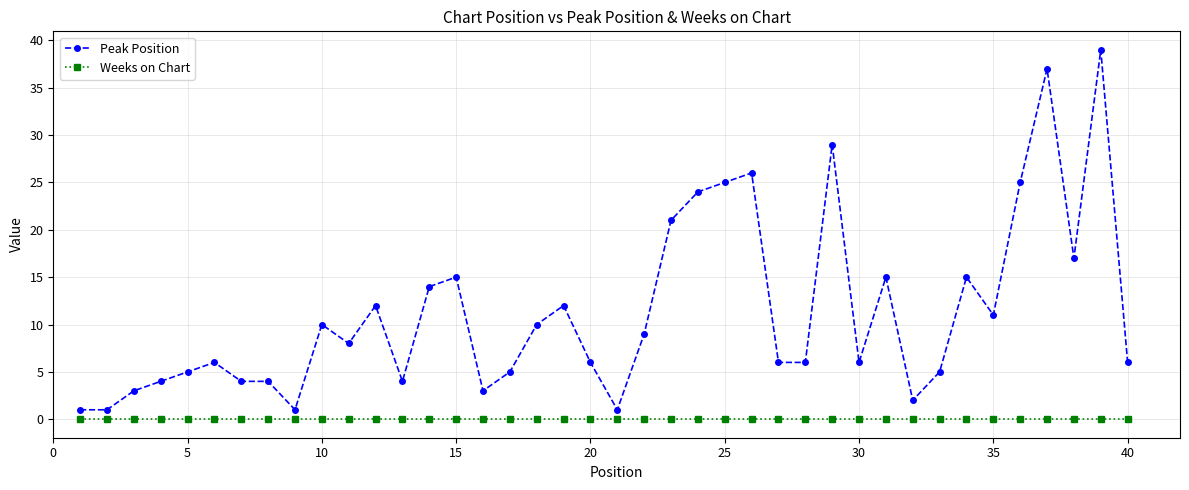

True or false: Weeks on Chart and Peak Position cross at least once.

False